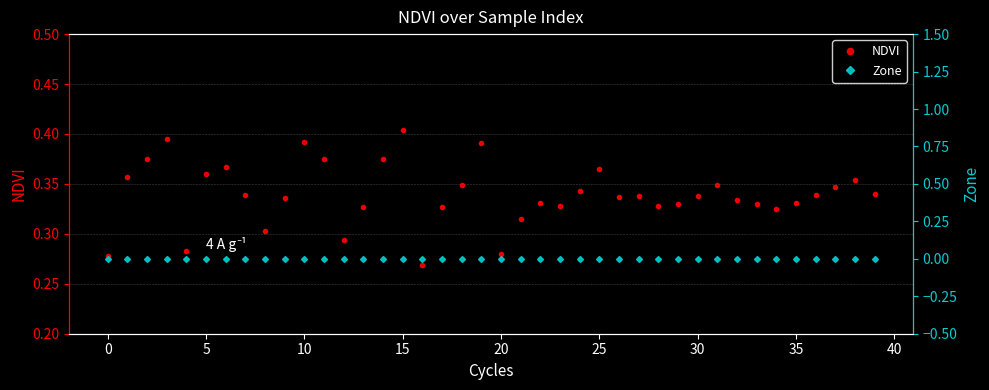

List the series in order of their overall mean, lowest first.

Zone, NDVI